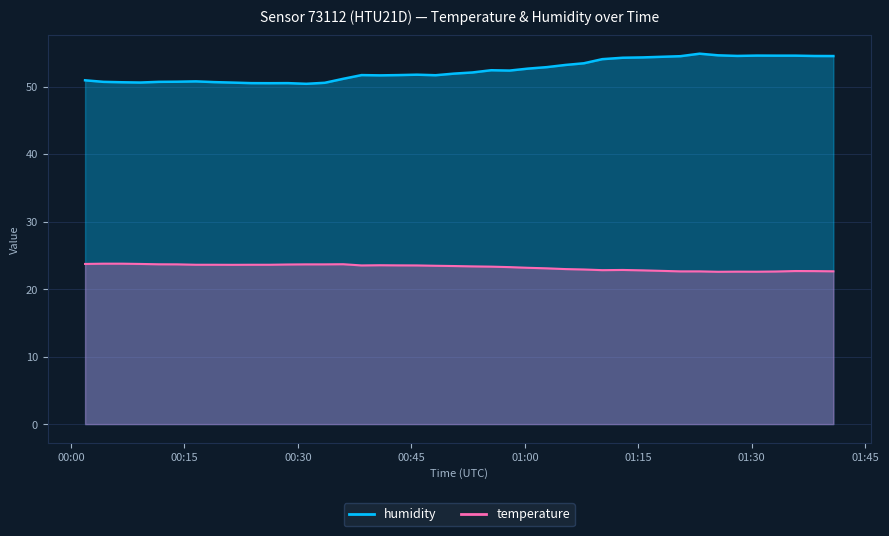

How many data points does each series have?

40